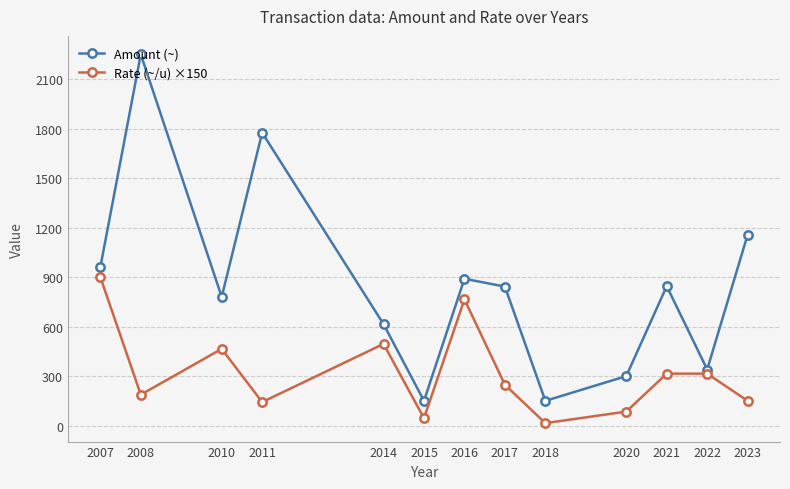

Is it true that Amount (~) equals 1249.2 at 2016?

False